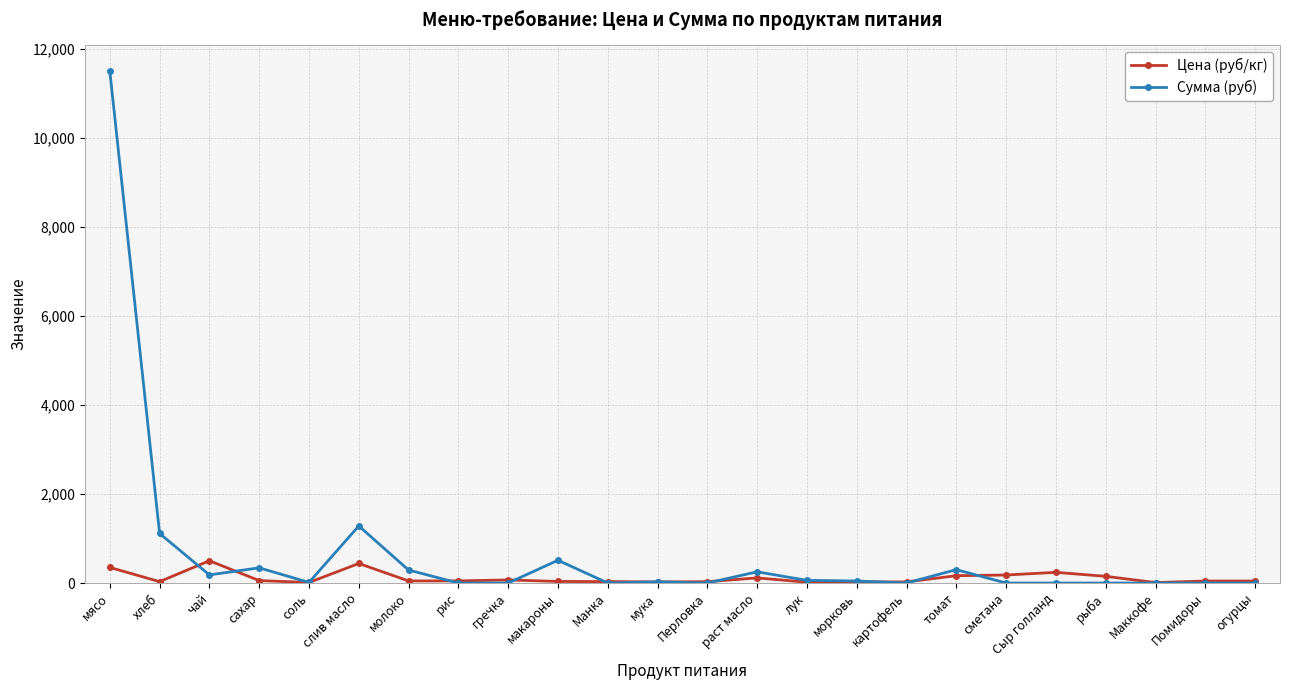

How many lines are shown in the chart?

2